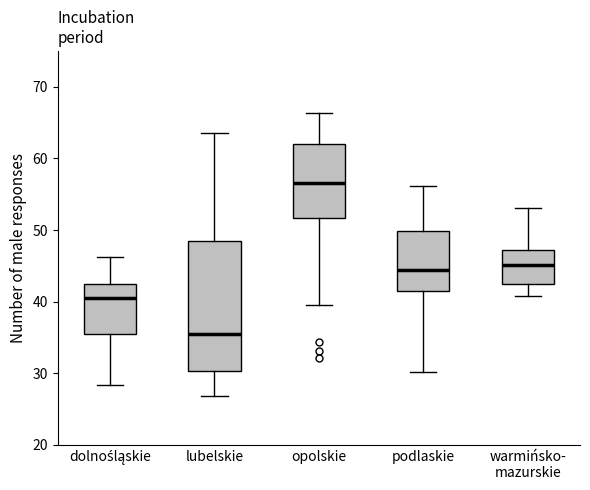

Reading left to right, read every box against the y-axis: the position of its median line, the range the box covers, and the ends of its whiskers. The values are not printed on the chart, so give them approximately, as read against the axis.

dolnośląskie: median 41, box 35 to 43, whiskers 28 to 46
lubelskie: median 35, box 30 to 49, whiskers 27 to 64
opolskie: median 57, box 52 to 62, whiskers 40 to 66
podlaskie: median 44, box 42 to 50, whiskers 30 to 56
warmińsko- mazurskie: median 45, box 42 to 47, whiskers 41 to 53